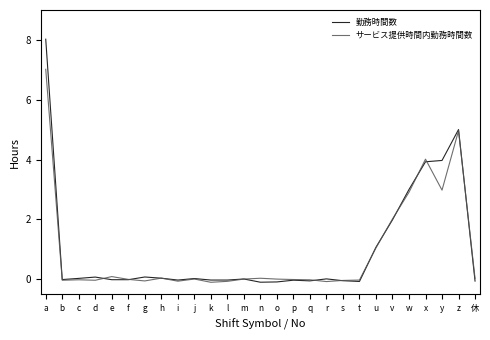

The 勤務時間数 series shows 0.0 at j. True or false?

True